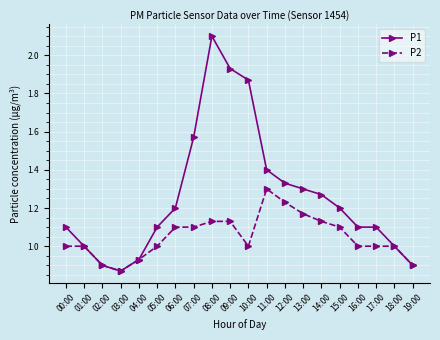

Which series has the largest range (max minus min)?

P1